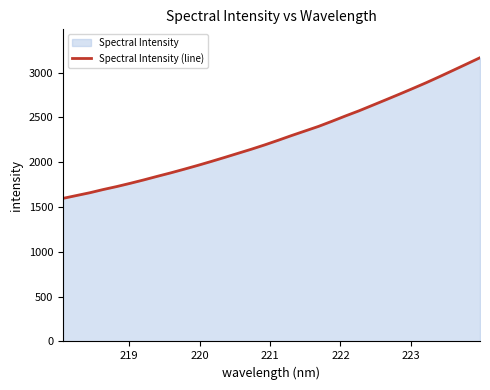

What is the maximum value shown in the chart?

3166.4